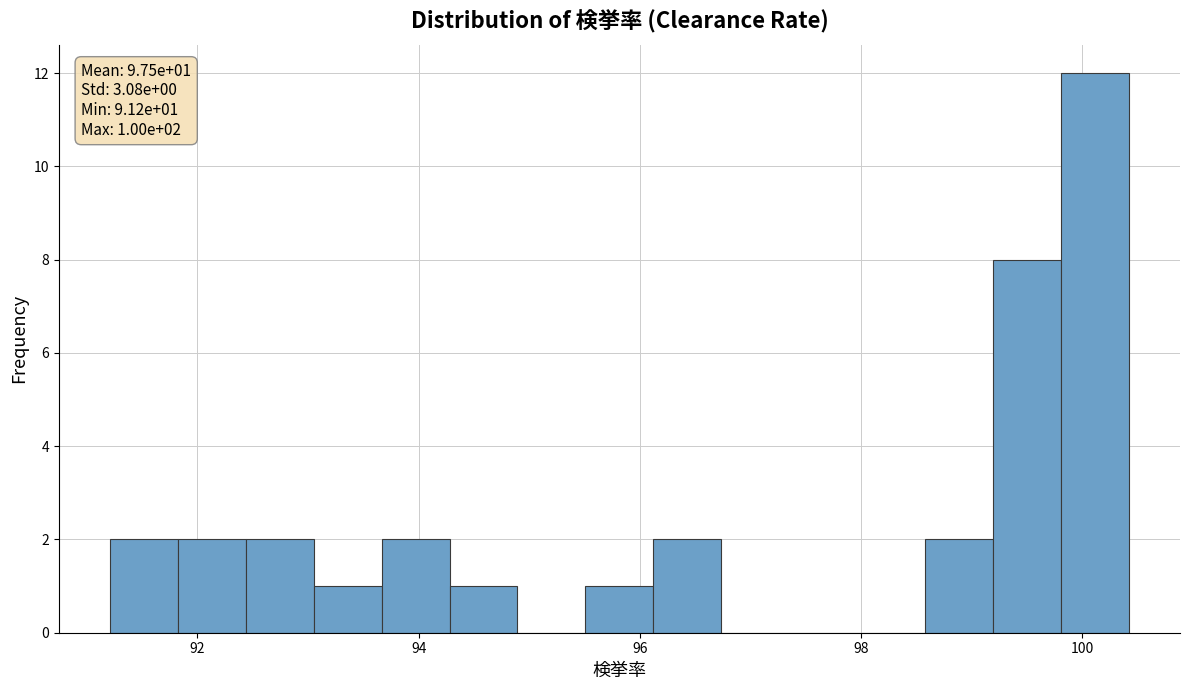

Around what value on the x-axis is the tallest bar? Give the approximate position of its centre, as read against the axis.

100.2